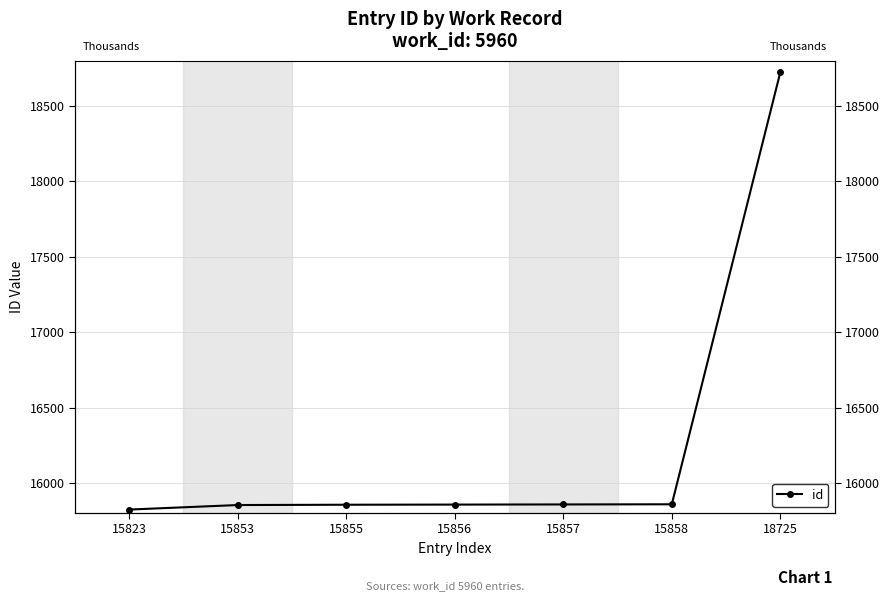

How many lines are shown in the chart?

1